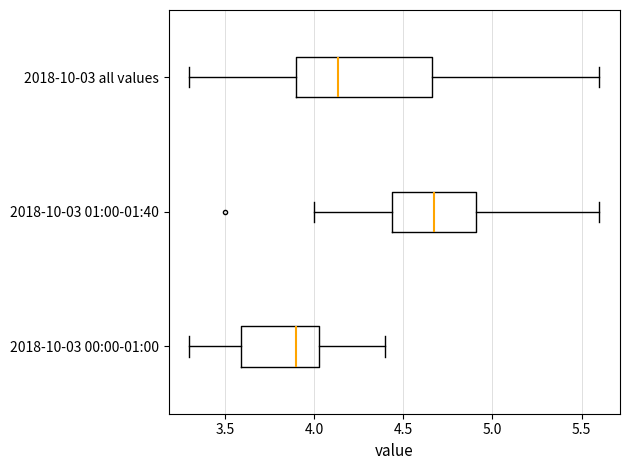

Reading bottom to top, transcribe this box plot: for each box, give where its median line is, the range the box spans, and where its two whiskers end, as read against the x-axis. The values are not printed on the chart, so give them approximately, as read against the axis.

2018-10-03 00:00-01:00: median 3.90, box 3.60 to 4.05, whiskers 3.30 to 4.40
2018-10-03 01:00-01:40: median 4.70, box 4.45 to 4.90, whiskers 4.00 to 5.60
2018-10-03 all values: median 4.15, box 3.90 to 4.65, whiskers 3.30 to 5.60